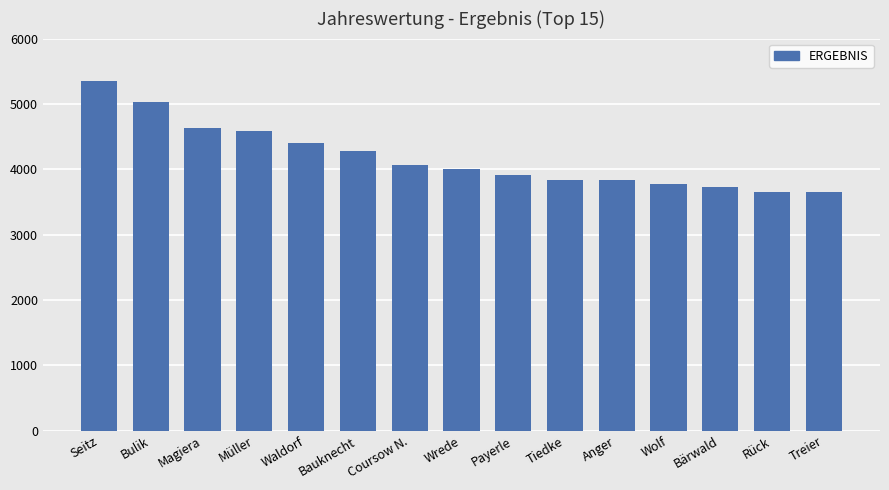

The chart shows a value of 961 at Bärwald. True or false?

False